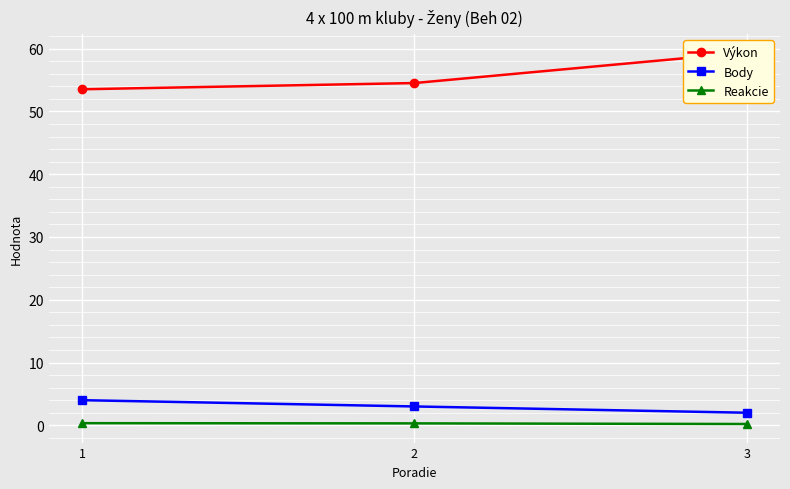

The Výkon series shows 21.6 at 2. True or false?

False